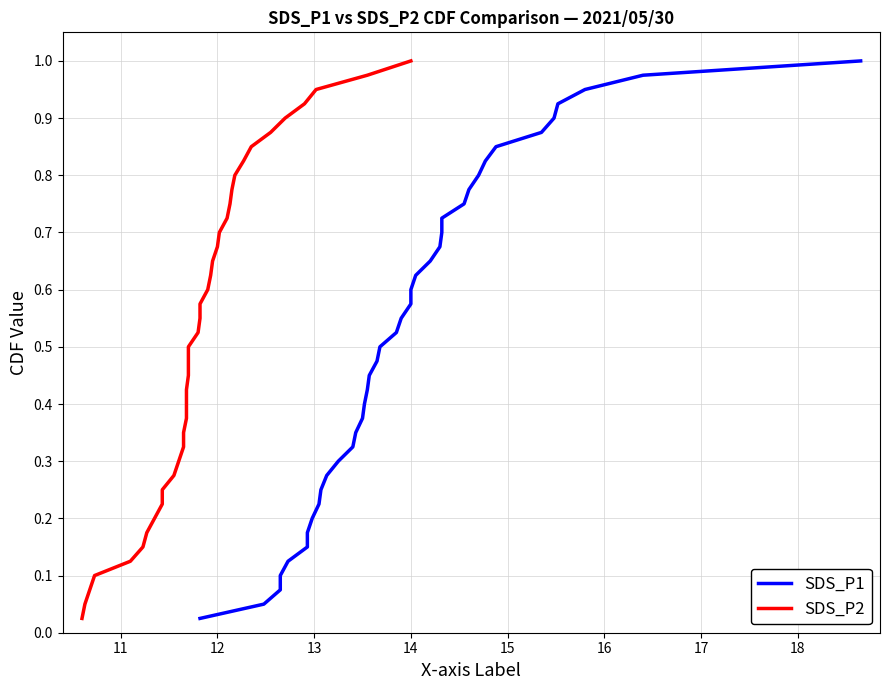

Reading right to left, transcribe all the data shown in this chart.

SDS_P1: 1.0	1.0	0.9	0.9	0.9	0.9	0.8	0.8	0.8	0.8	0.8	0.7	0.7	0.7	0.7	0.6	0.6	0.6	0.6	0.5	0.5	0.5	0.5	0.4	0.4	0.4	0.3	0.3	0.3	0.3	0.2	0.2	0.2	0.2	0.1	0.1	0.1	0.1	0.1	0.0
SDS_P2: 1.0	1.0	0.9	0.9	0.9	0.9	0.8	0.8	0.8	0.8	0.8	0.7	0.7	0.7	0.7	0.6	0.6	0.6	0.6	0.5	0.5	0.5	0.5	0.4	0.4	0.4	0.3	0.3	0.3	0.3	0.2	0.2	0.2	0.2	0.1	0.1	0.1	0.1	0.1	0.0